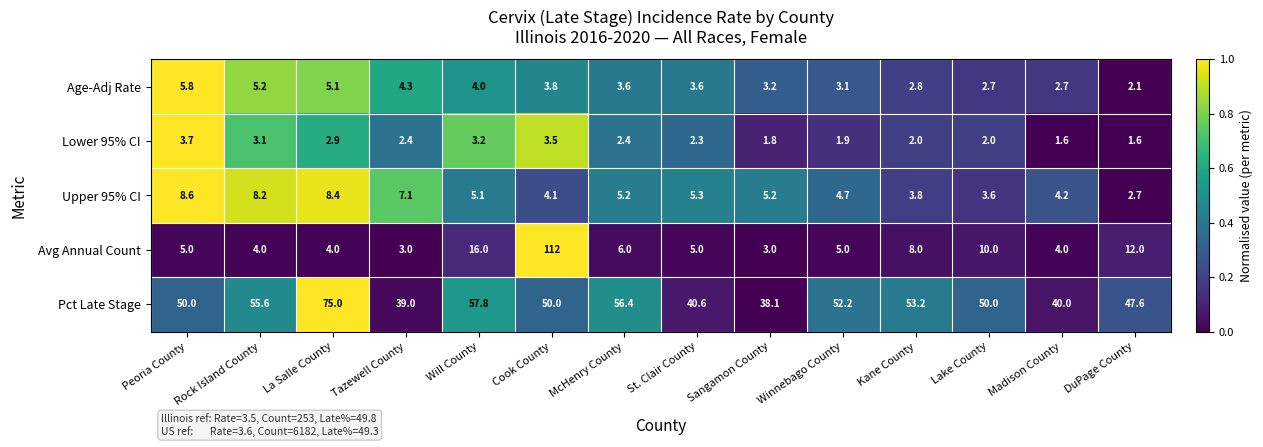

What is the spread (max minus min) of values at Sangamon County?

36.3